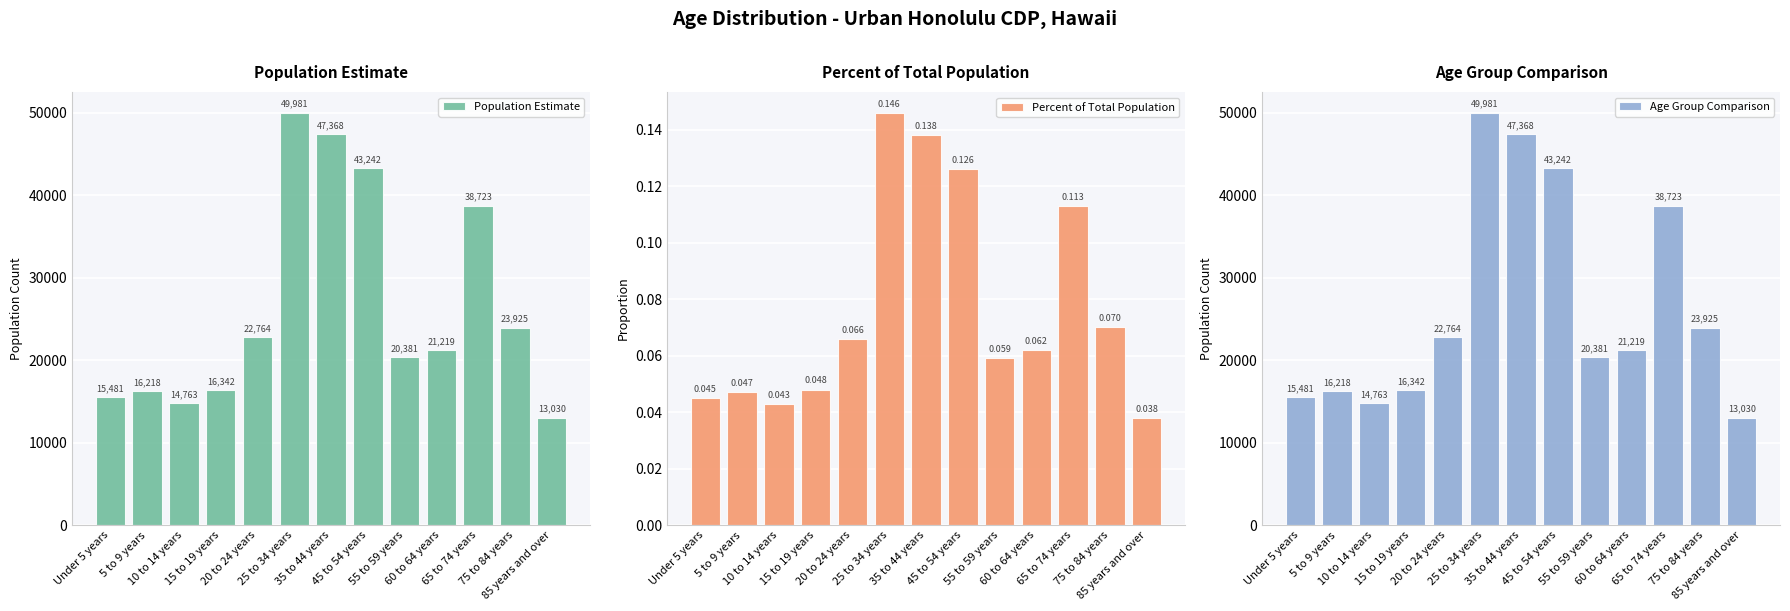

Is the value of Population Estimate at 5 to 9 years greater than the value of Age Group Comparison at 45 to 54 years?

No